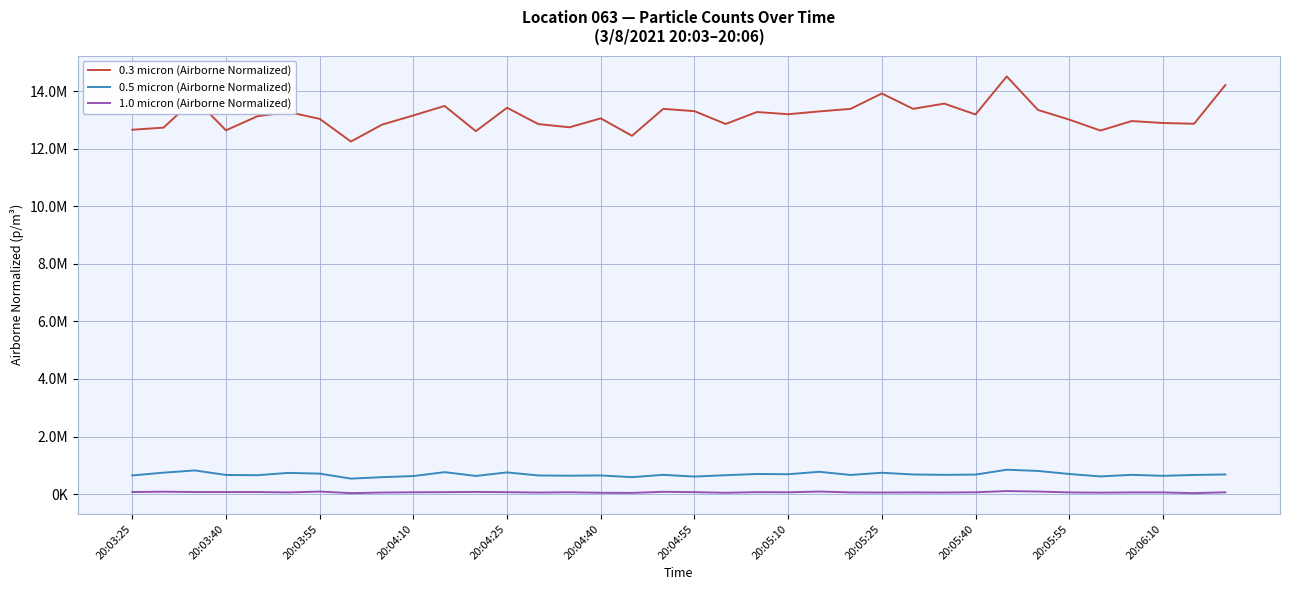

Which series has the widest spread of values?

0.3 micron (Airborne Normalized)